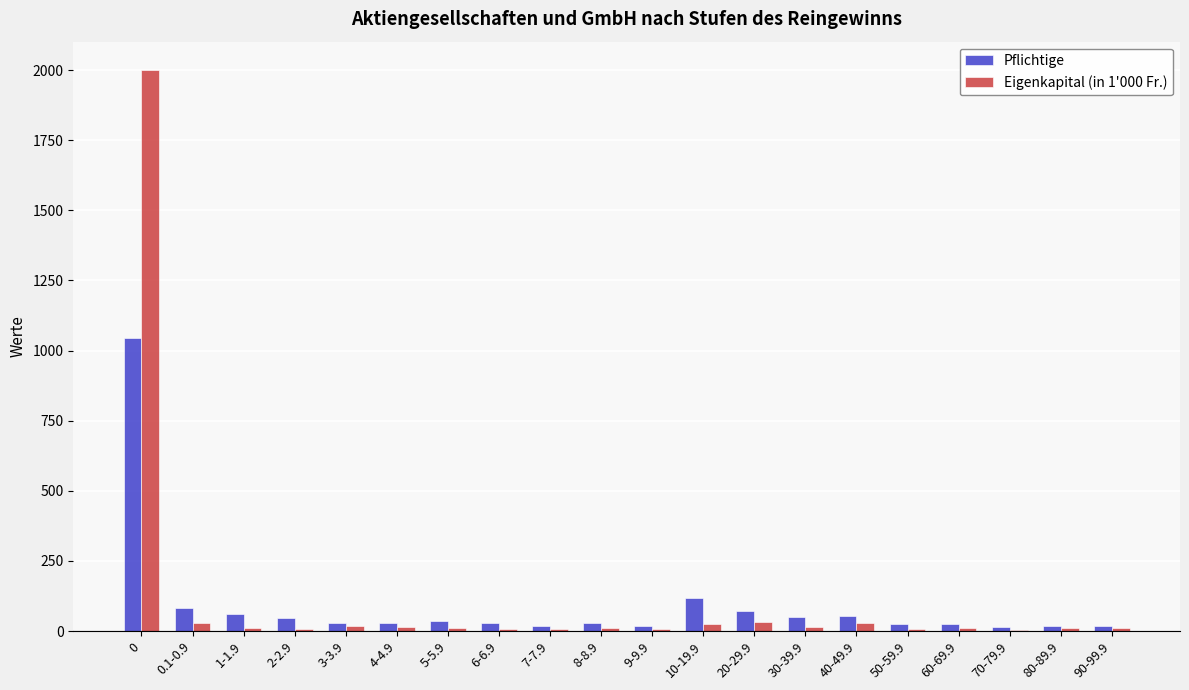

What is the difference between the Pflichtige values at 0 and 5-5.9?

1009.0